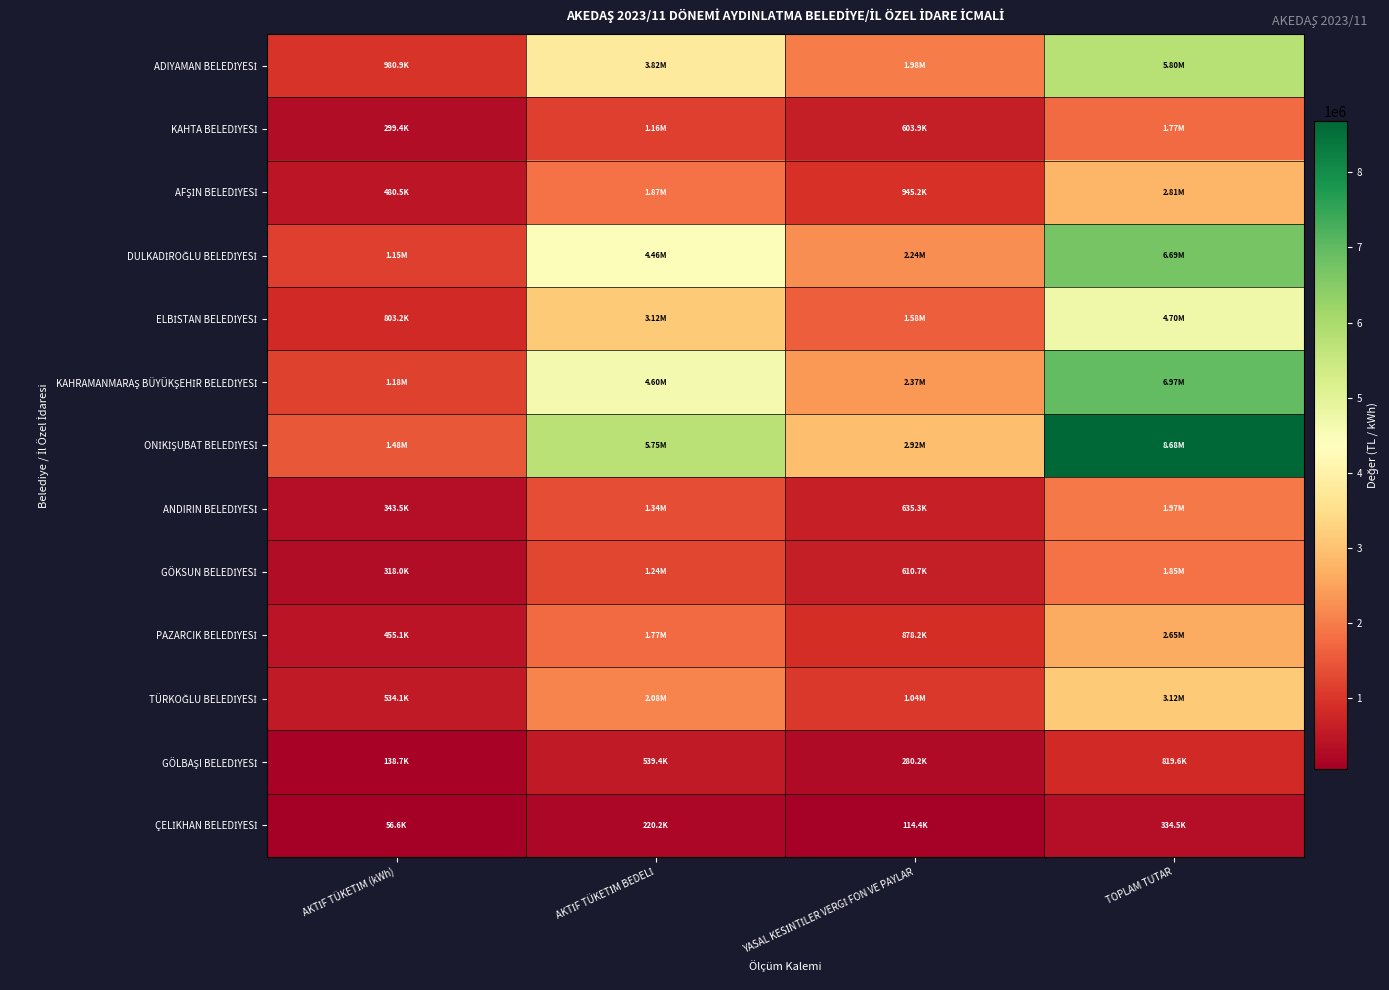

What is the difference between the highest and lowest values at AKTİF TÜKETİM BEDELİ?

5533688.6